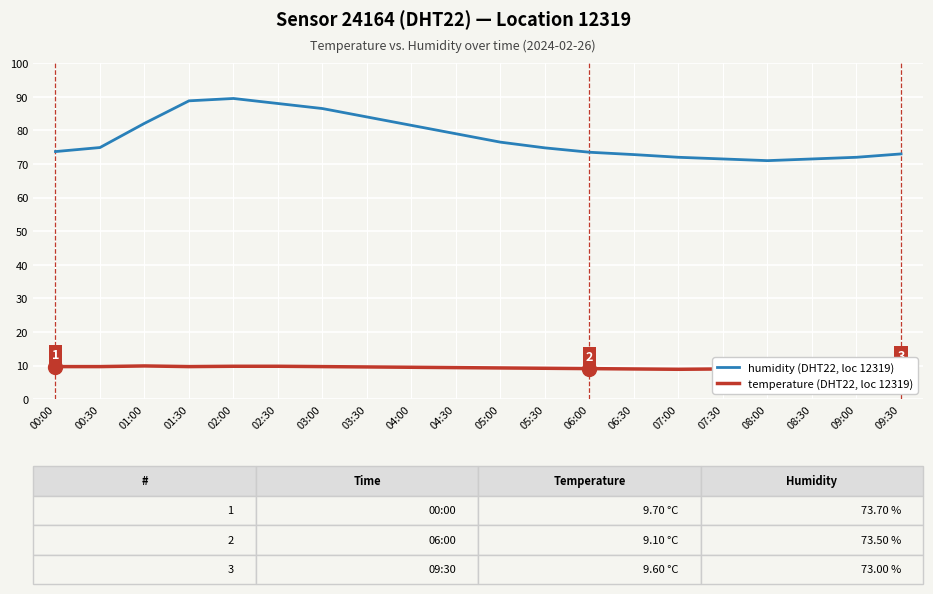

What position from the left is 04:00?

9